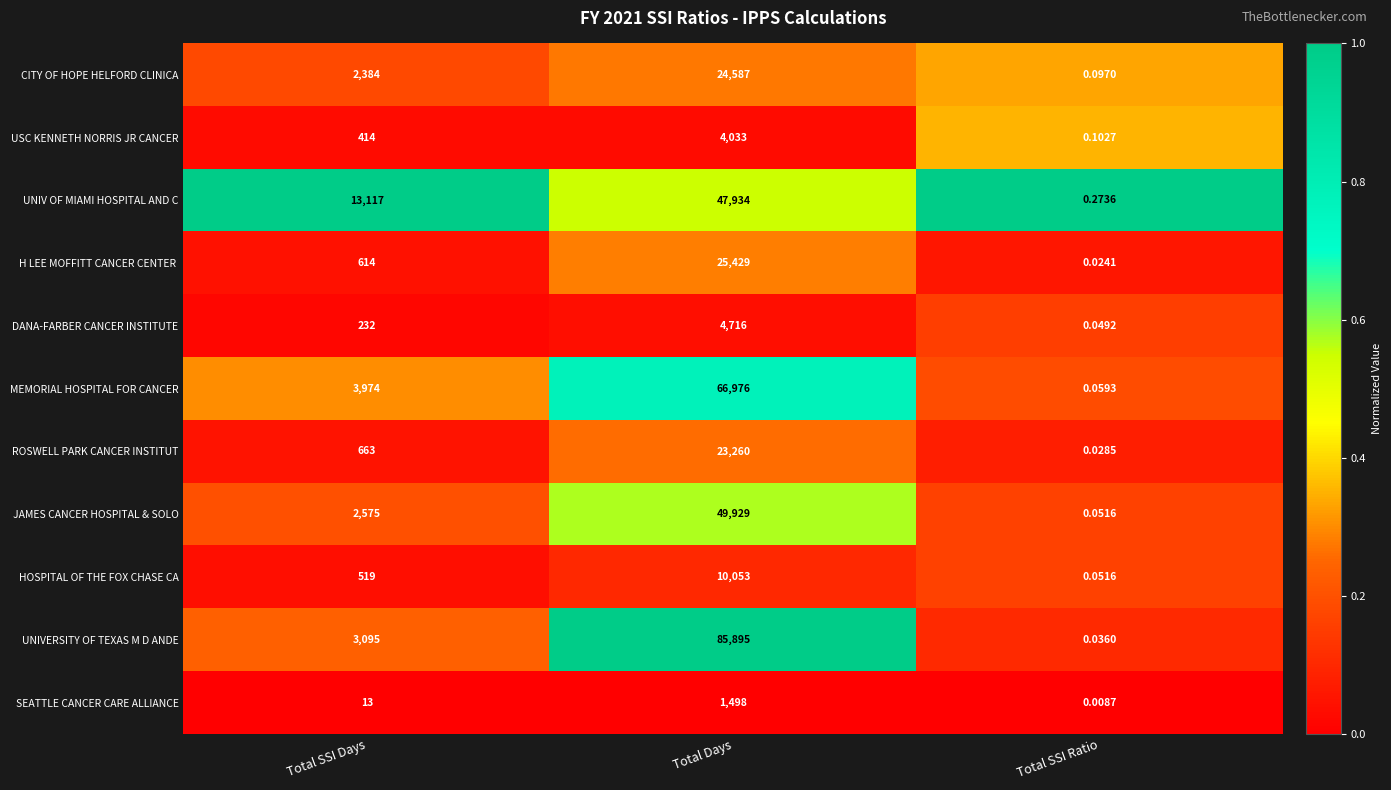

Between Total SSI Days and Total SSI Ratio, which series saw the biggest shift?

UNIV OF MIAMI HOSPITAL AND C